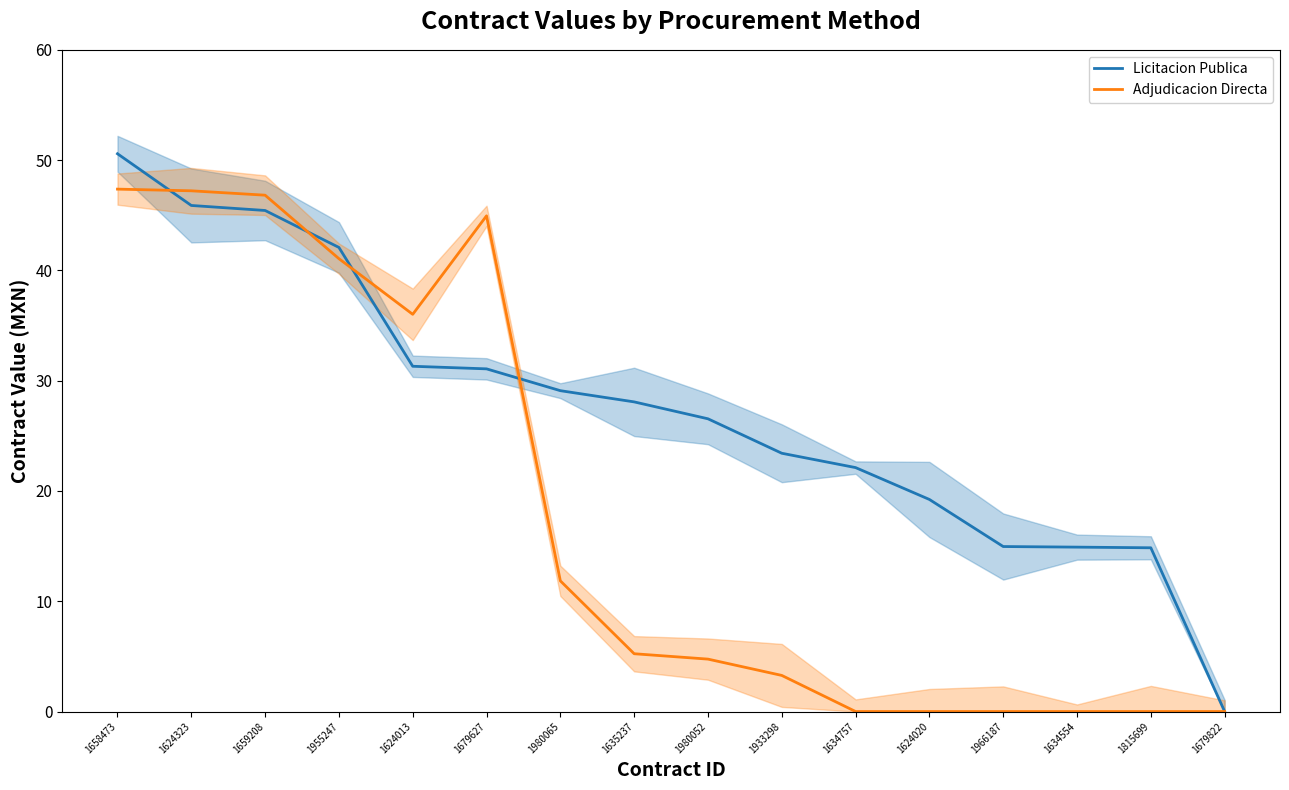

What are all the series names shown in the legend?

Licitacion Publica, Adjudicacion Directa